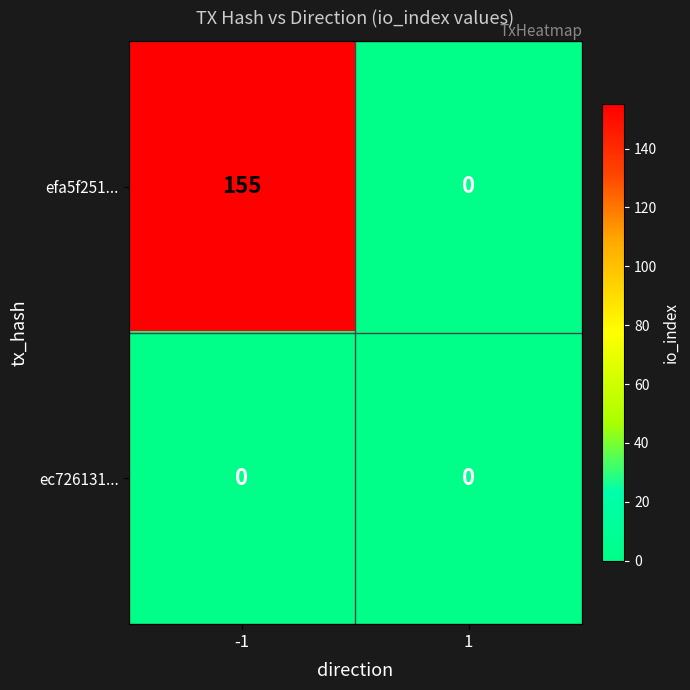

Reading left to right, transcribe all the data shown in this chart.

efa5f251...: -1=155	1=0
ec726131...: -1=0	1=0